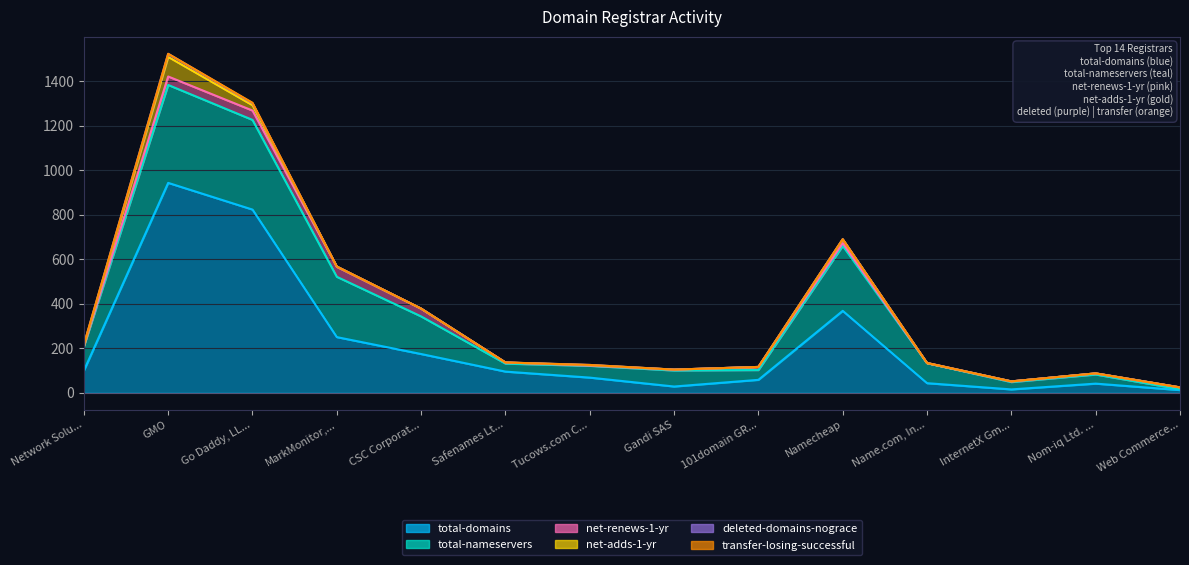

At which category is the sum across all series the highest?

GMO